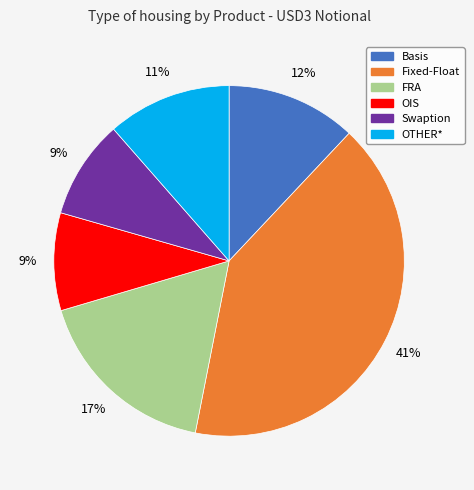

Which category has the biggest portion of the pie?

Fixed-Float